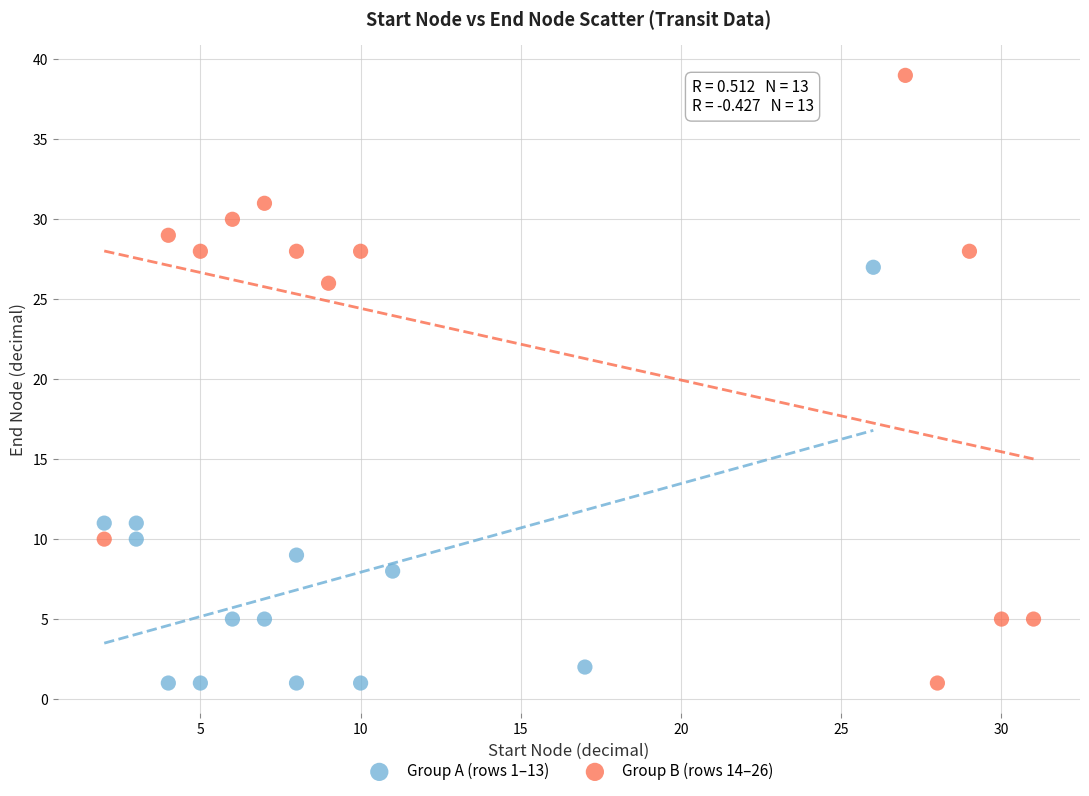

Which series has the largest Y range (max minus min)?

Group B (rows 14–26)